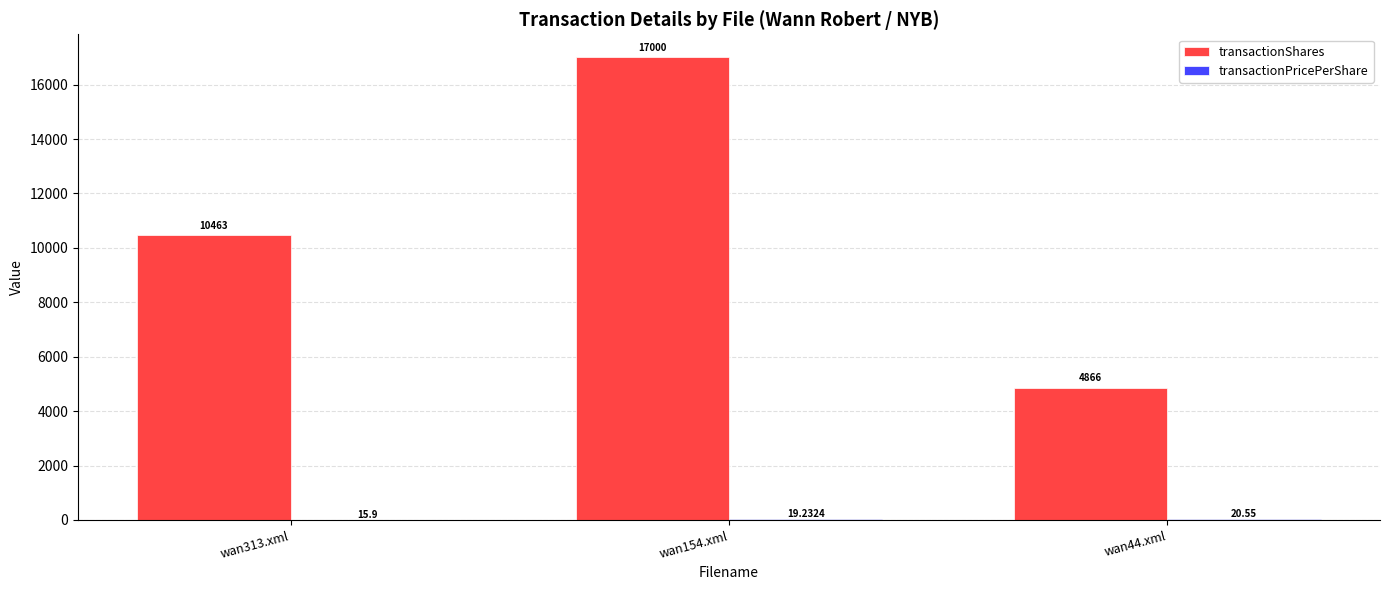

At which category is the sum across all series the highest?

wan154.xml